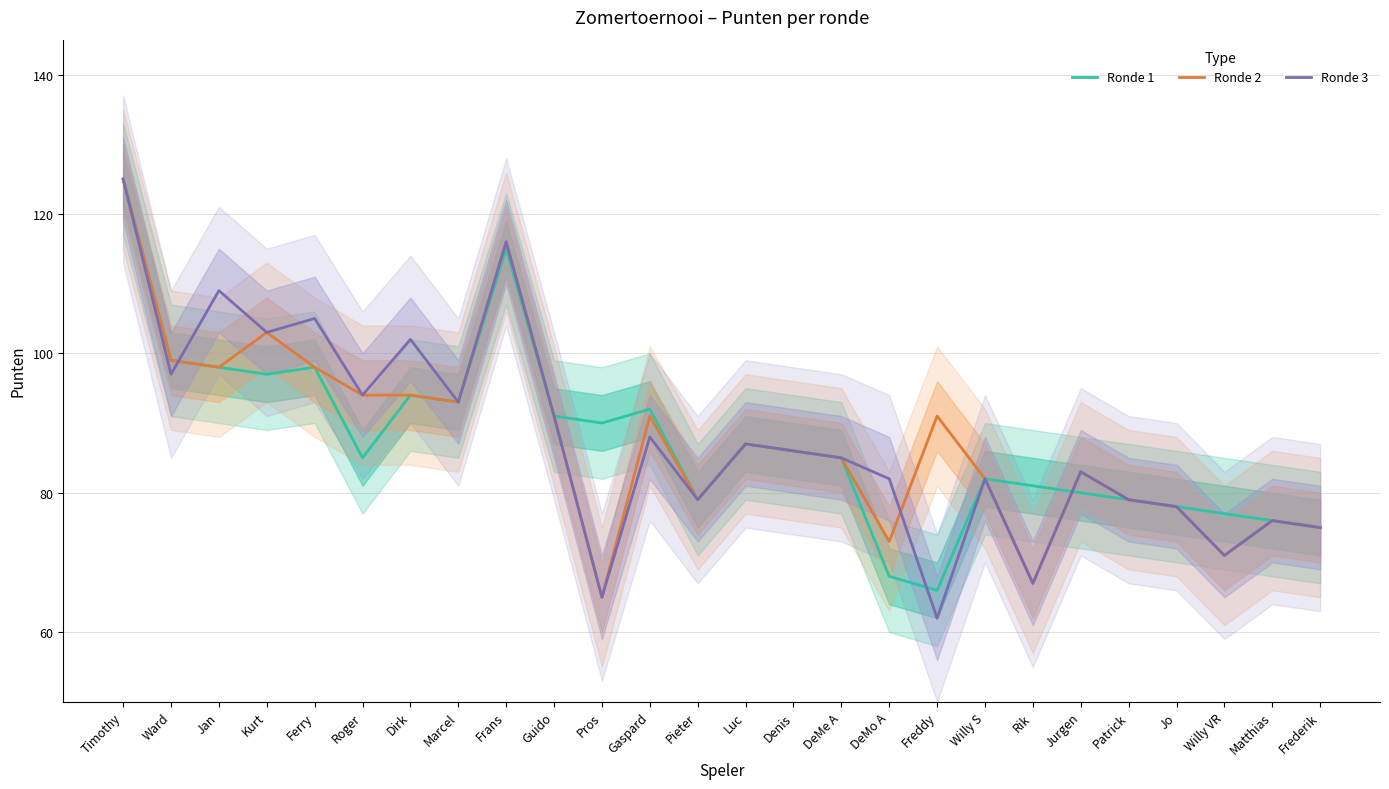

Reading right to left, list all the values displayed in this chart.

Ronde 1: Frederik=75	Matthias=76	Willy VR=77	Jo=78	Patrick=79	Jurgen=80	Rik=81	Willy S=82	Freddy=66	DeMo A=68	DeMe A=85	Denis=86	Luc=87	Pieter=79	Gaspard=92	Pros=90	Guido=91	Frans=115	Marcel=93	Dirk=94	Roger=85	Ferry=98	Kurt=97	Jan=98	Ward=99	Timothy=125
Ronde 2: Frederik=75	Matthias=76	Willy VR=71	Jo=78	Patrick=79	Jurgen=83	Rik=67	Willy S=82	Freddy=91	DeMo A=73	DeMe A=85	Denis=86	Luc=87	Pieter=79	Gaspard=91	Pros=65	Guido=91	Frans=116	Marcel=93	Dirk=94	Roger=94	Ferry=98	Kurt=103	Jan=98	Ward=99	Timothy=125
Ronde 3: Frederik=75	Matthias=76	Willy VR=71	Jo=78	Patrick=79	Jurgen=83	Rik=67	Willy S=82	Freddy=62	DeMo A=82	DeMe A=85	Denis=86	Luc=87	Pieter=79	Gaspard=88	Pros=65	Guido=91	Frans=116	Marcel=93	Dirk=102	Roger=94	Ferry=105	Kurt=103	Jan=109	Ward=97	Timothy=125